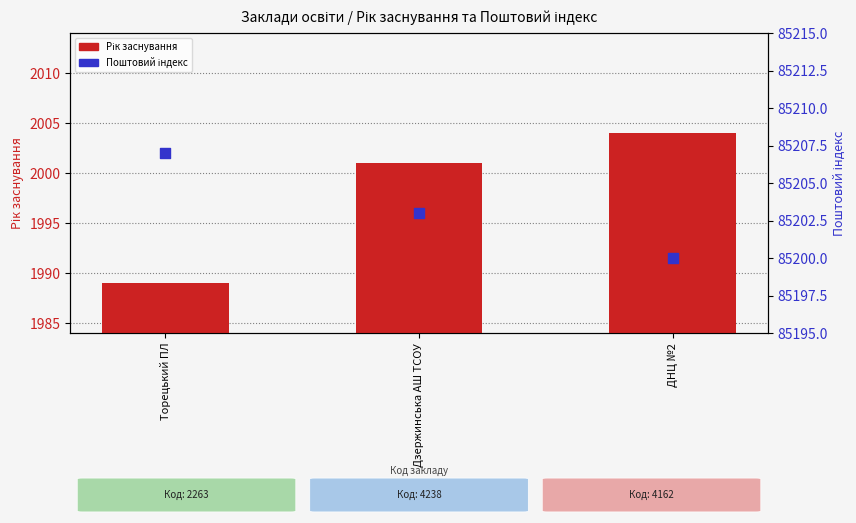

Is the value of Поштовий індекс at Торецький ПЛ greater than the value of Рік заснування at Дзержинська АШ ТСОУ?

Yes